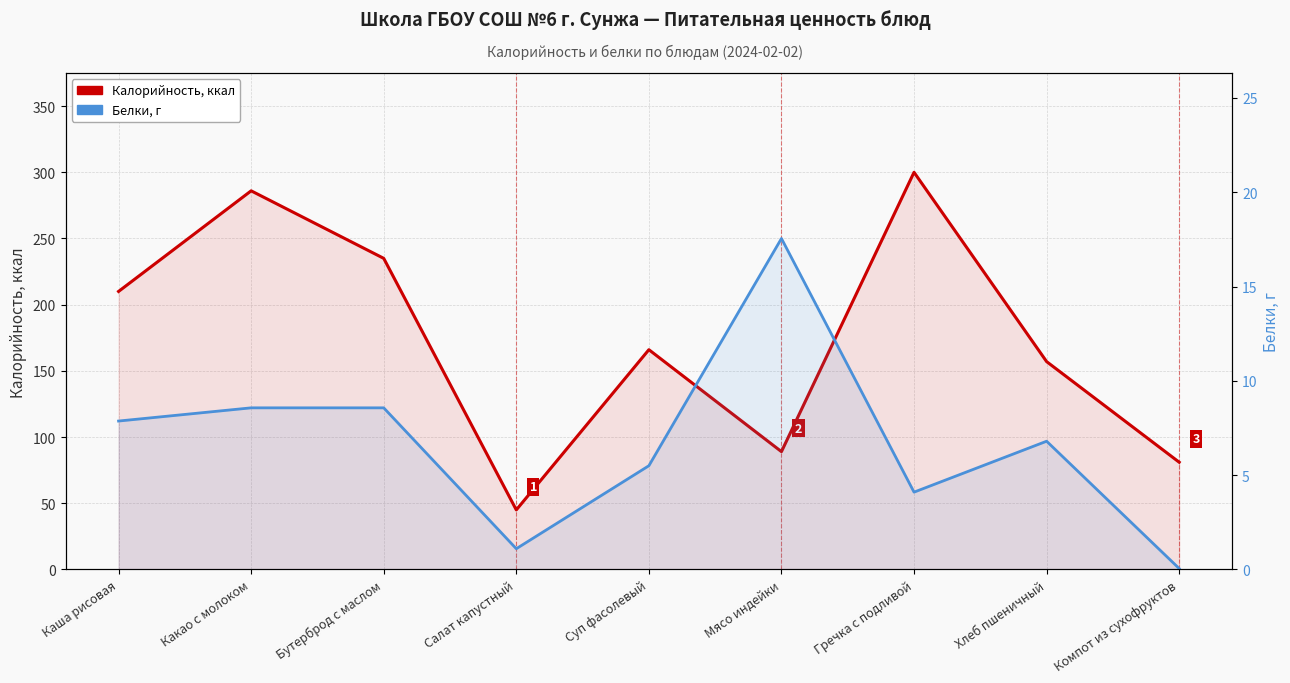

Is the value of Белки, г at Компот из сухофруктов greater than the value of Калорийность, ккал at Каша рисовая?

No